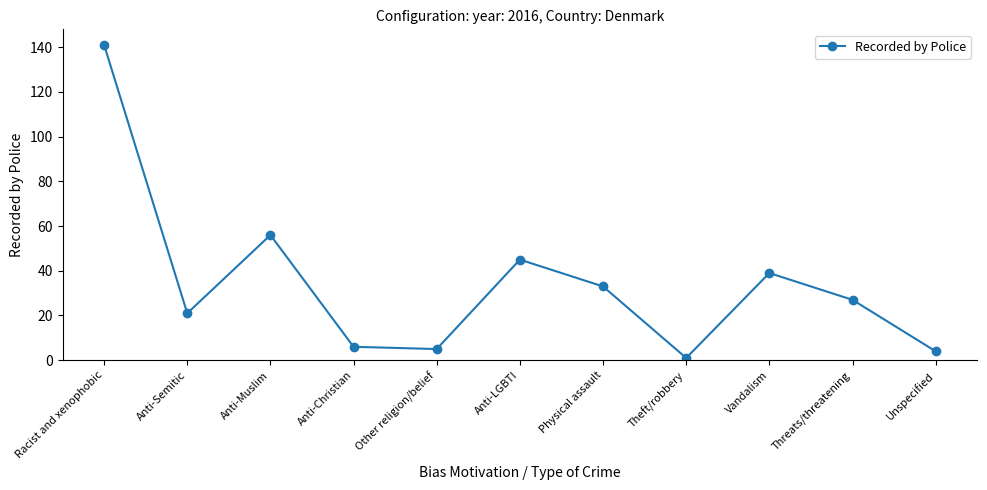

What is the change in value from Other religion/belief to Threats/threatening?

+22